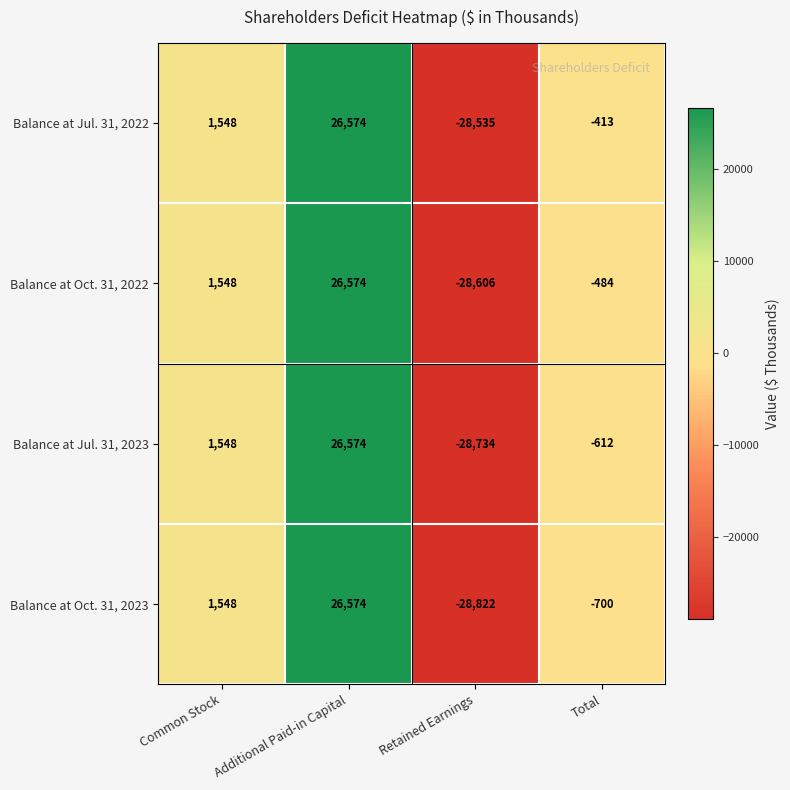

What is the sum of all Balance at Oct. 31, 2023 values?

-1400